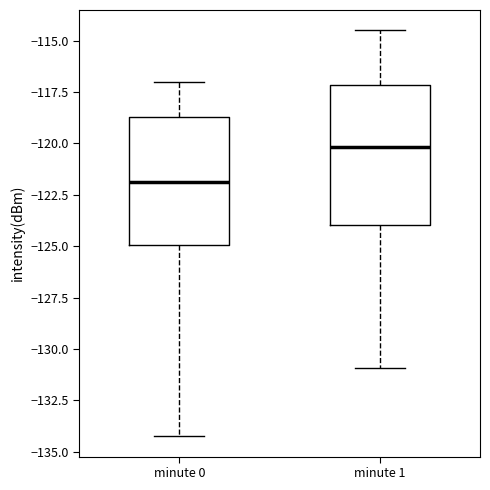

Where does the lower whisker of the box for minute 1 end on the y-axis? The values are not printed on the chart, so give them approximately, as read against the axis.

-131.0